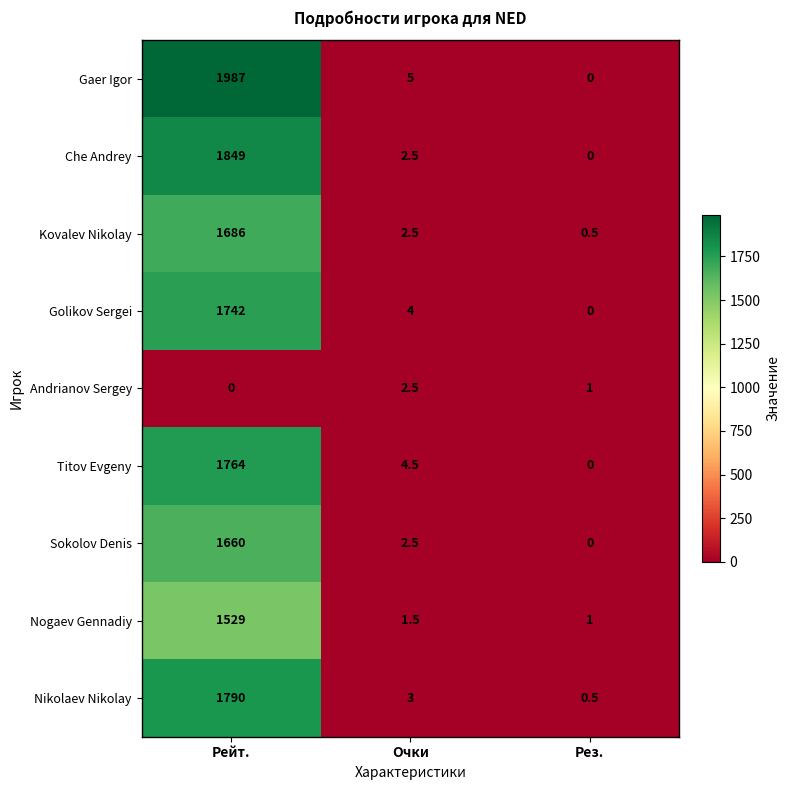

What is the total value across all series at Рез.?

3.0